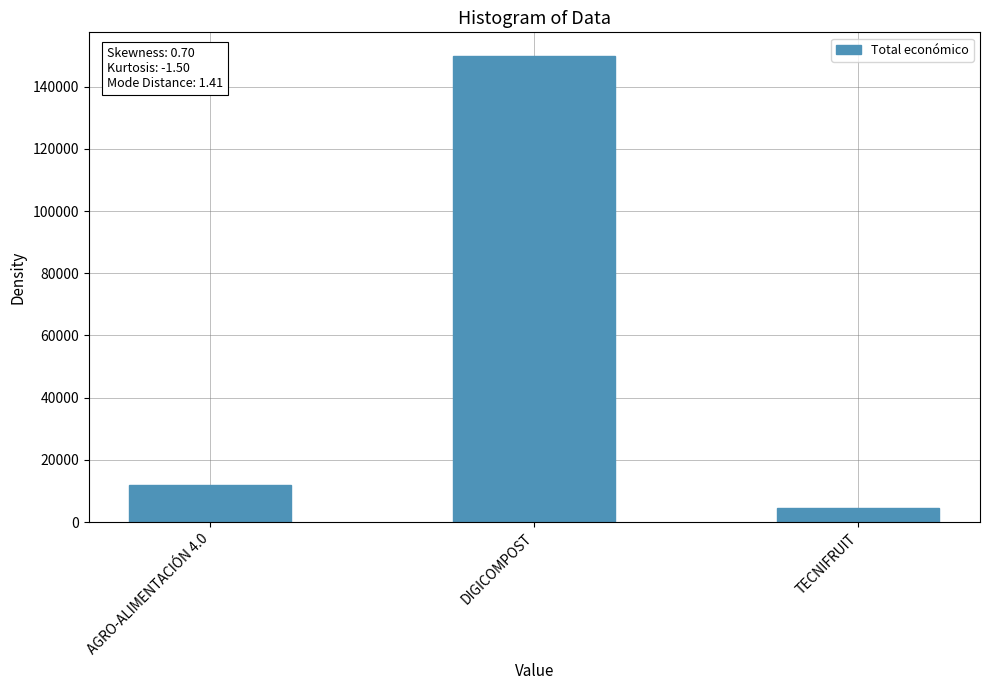

List the labels in order of value, largest first.

DIGICOMPOST, AGRO-ALIMENTACIÓN 4.0, TECNIFRUIT